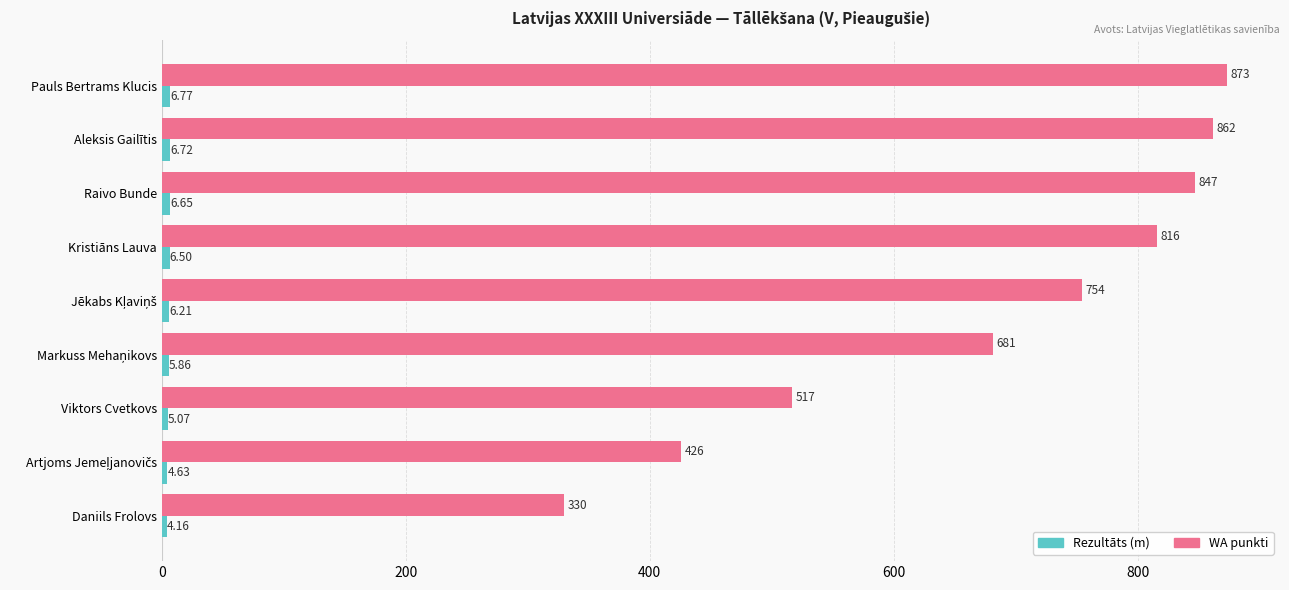

What is the difference between the maximum and minimum values in the WA punkti series?

543.0